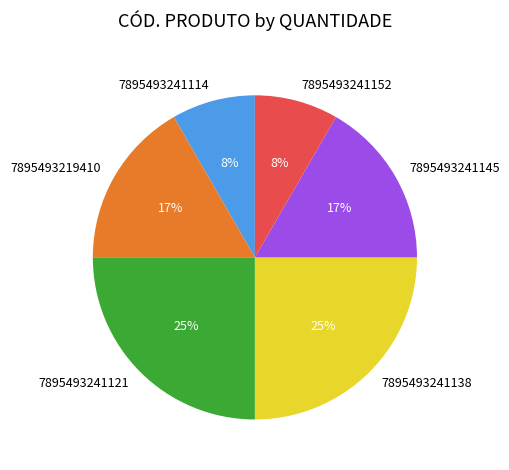

Does any single category account for the majority?

No